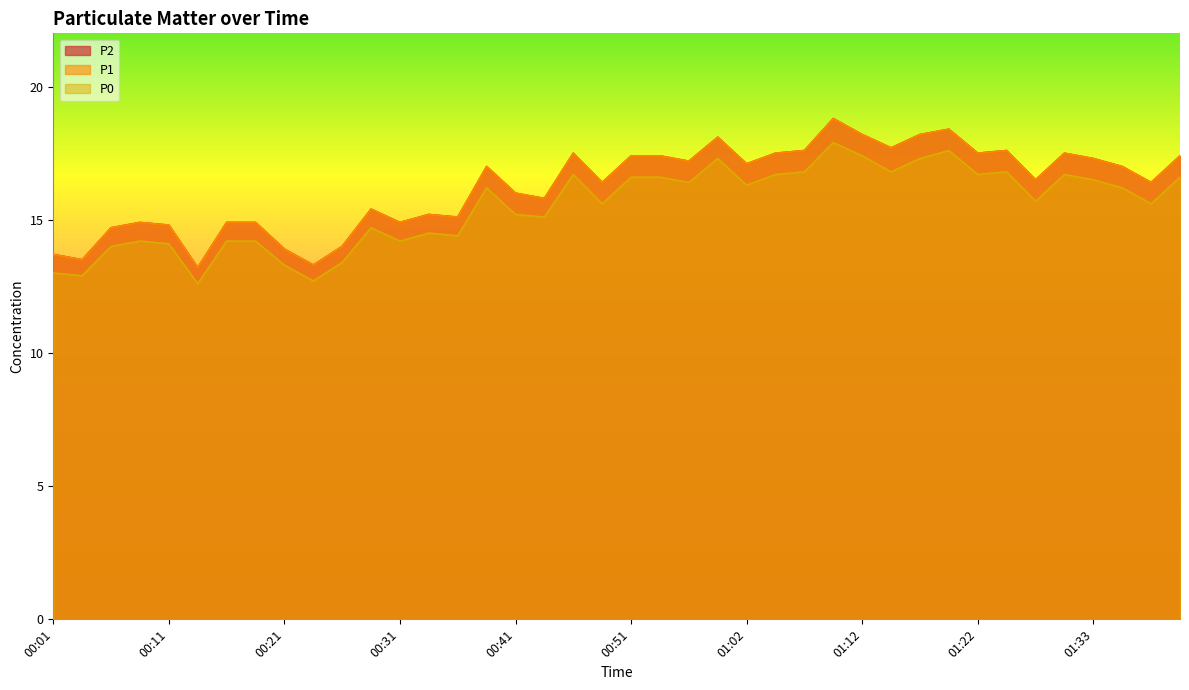

True or false: P1 and P0 intersect in this chart.

False